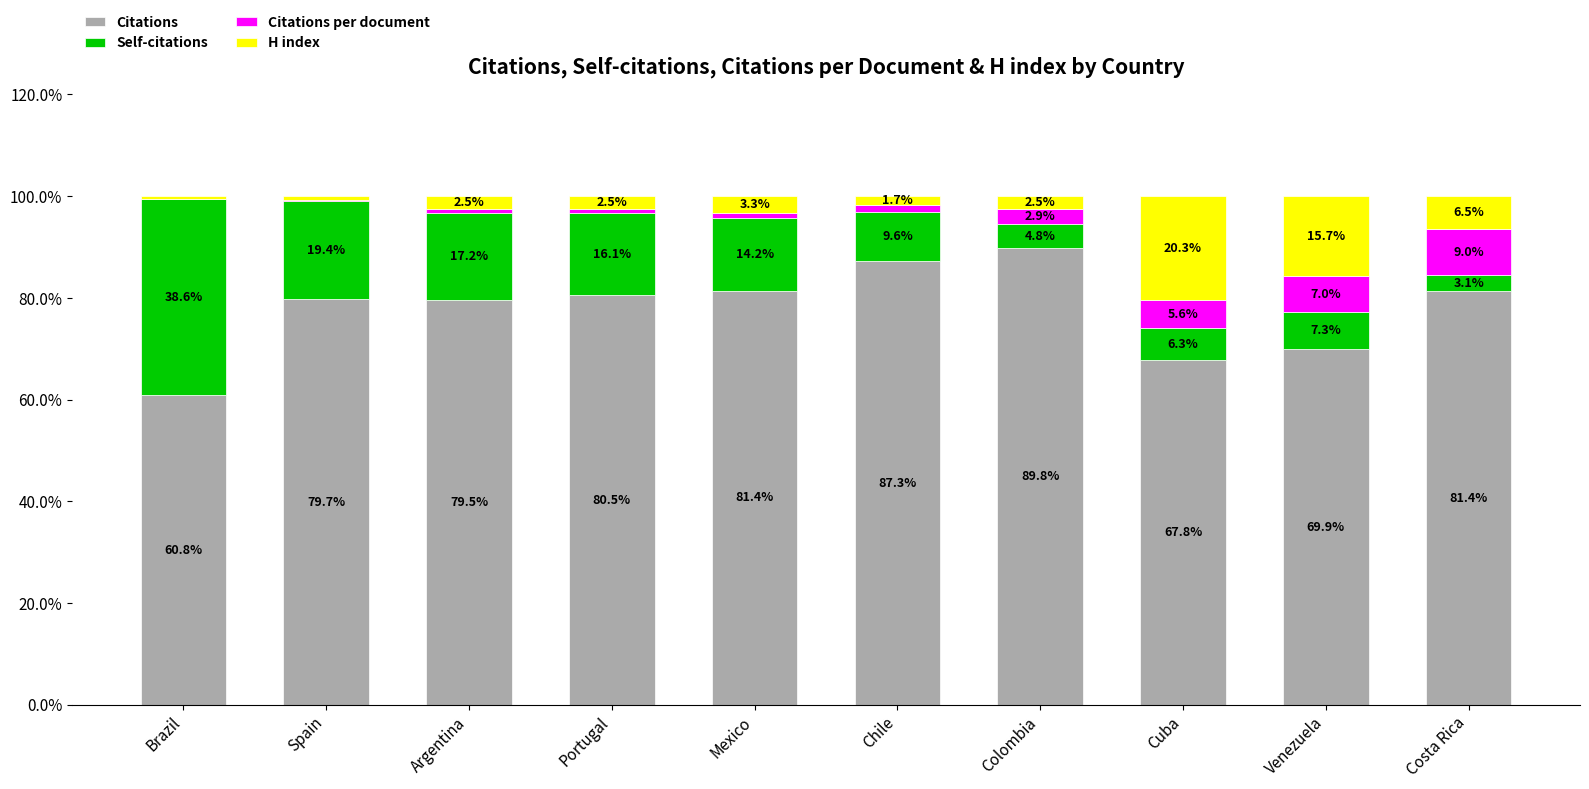

Which category has the highest value in the Citations series?

Colombia